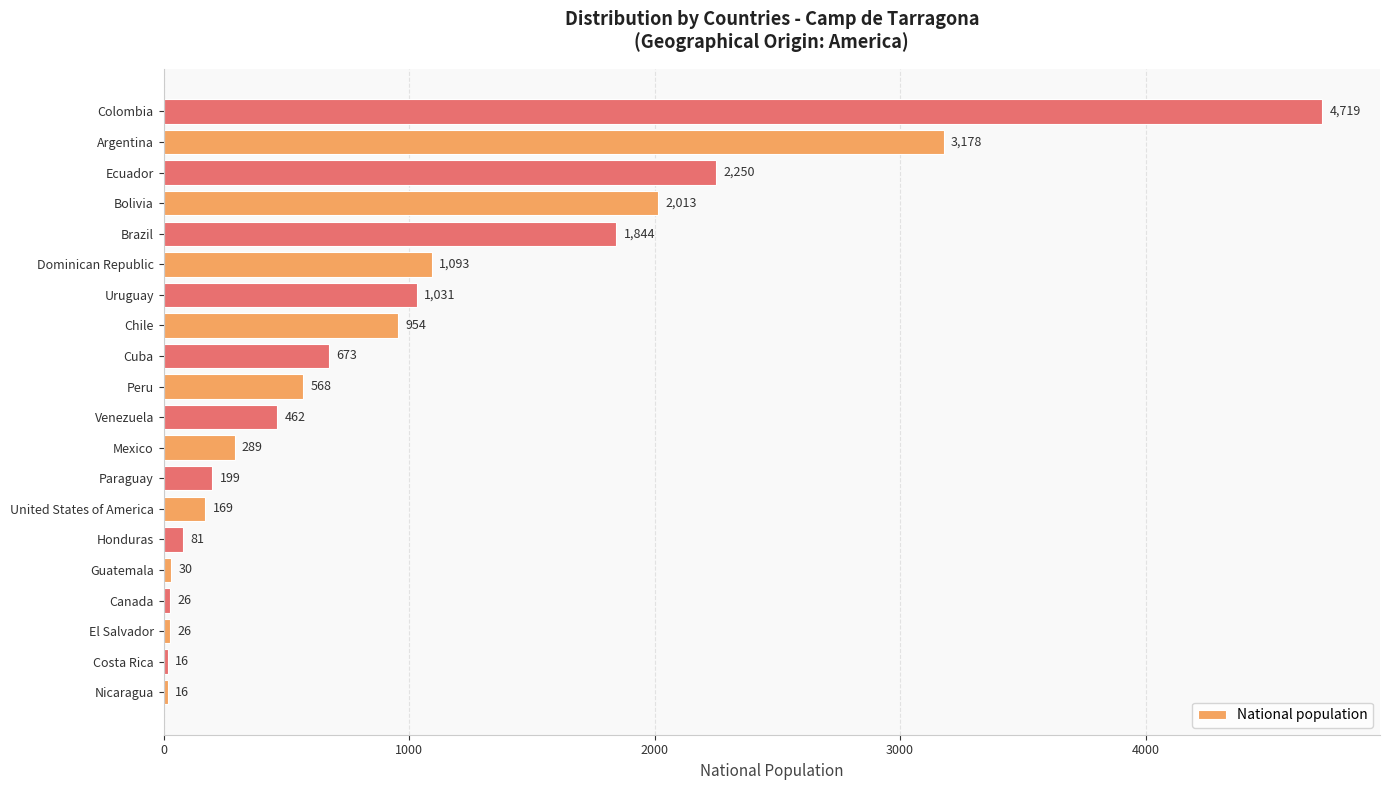

The chart shows a value of 3178 at Argentina. True or false?

True